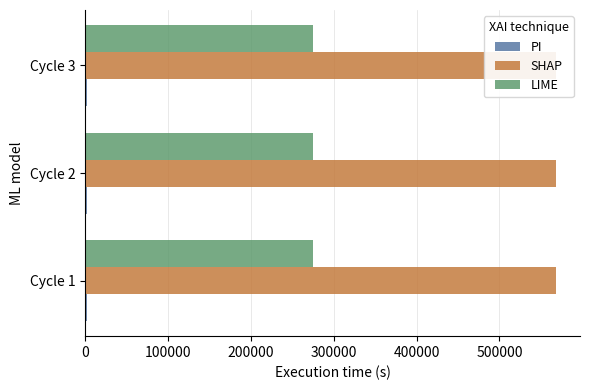

What is the value of the PI bar at the 1st from the left?

2012.0